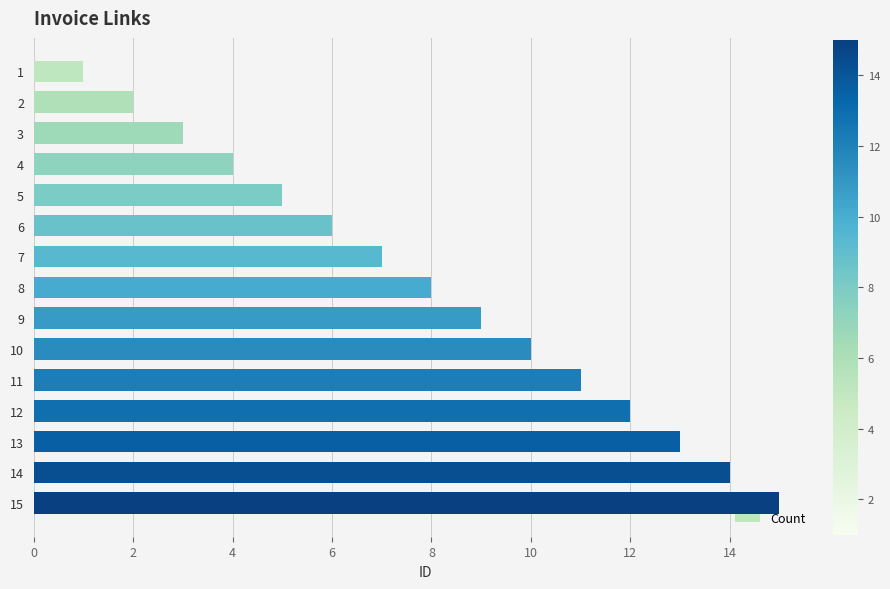

What is the sum of the values at 14 and 9?

23